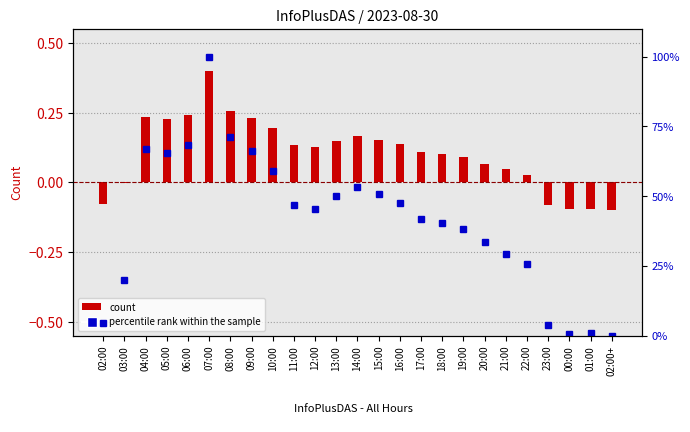

What is the smallest value displayed?

-0.1